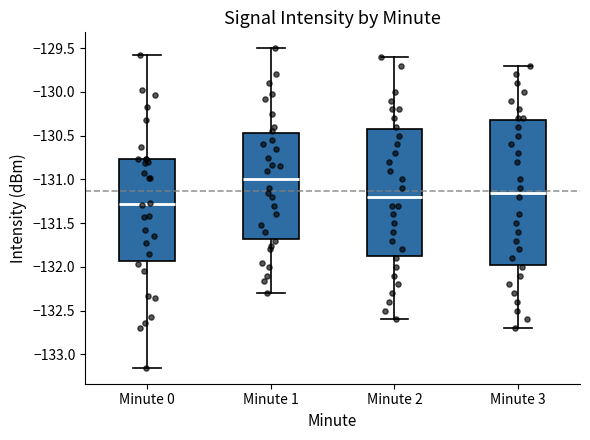

Which box has the highest median line?

Minute 1